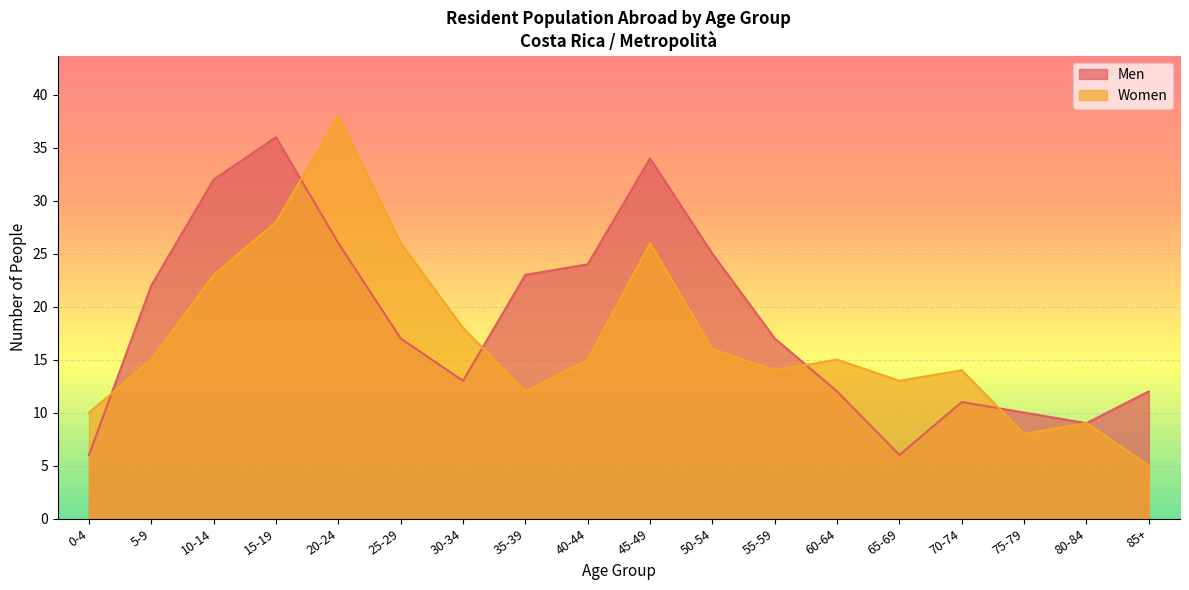

How many intersections are there between Men and Women?

5